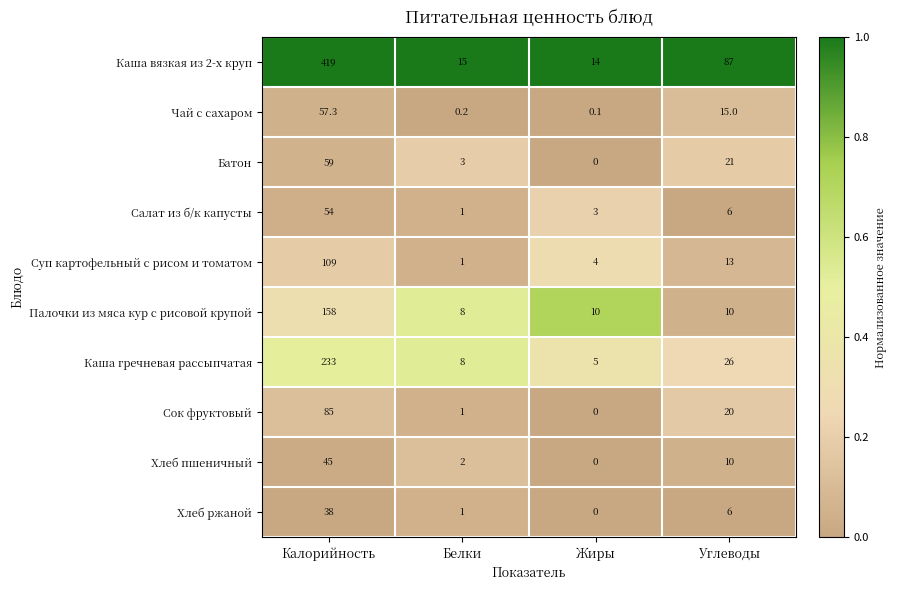

What is the total value across all series at Жиры?

36.1